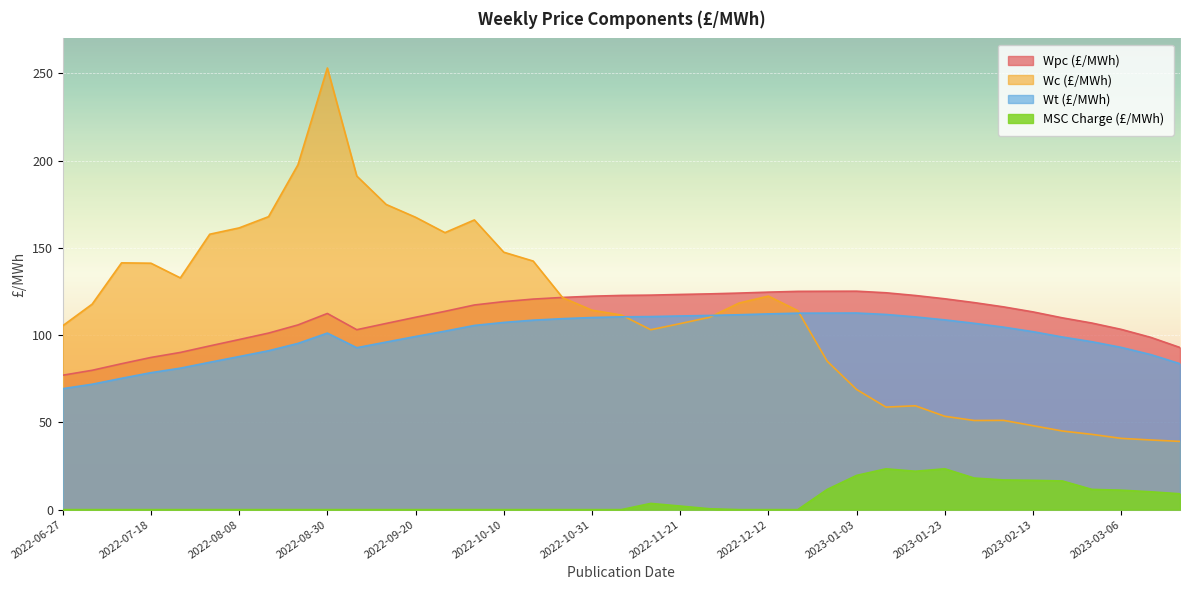

Where is Wt (£/MWh) nearest to the value 90?

2022-08-15